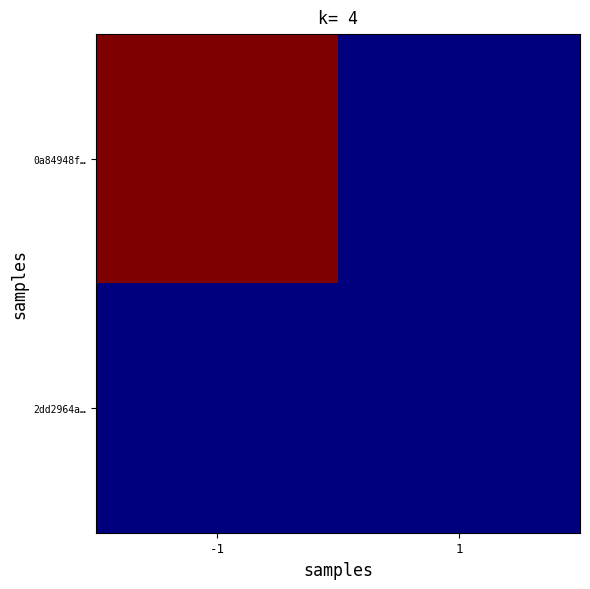

List the series in order of their overall mean, highest first.

0a84948f…, 2dd2964a…